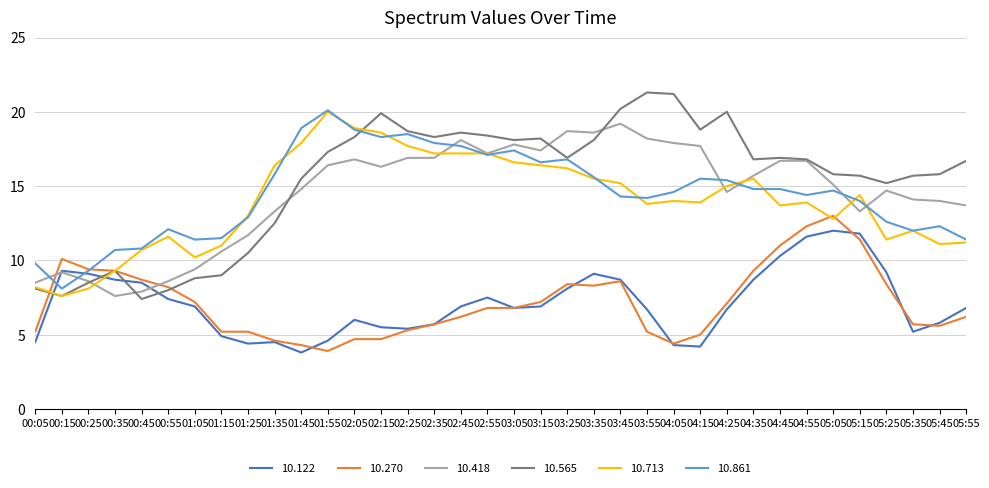

How many lines are shown in the chart?

6